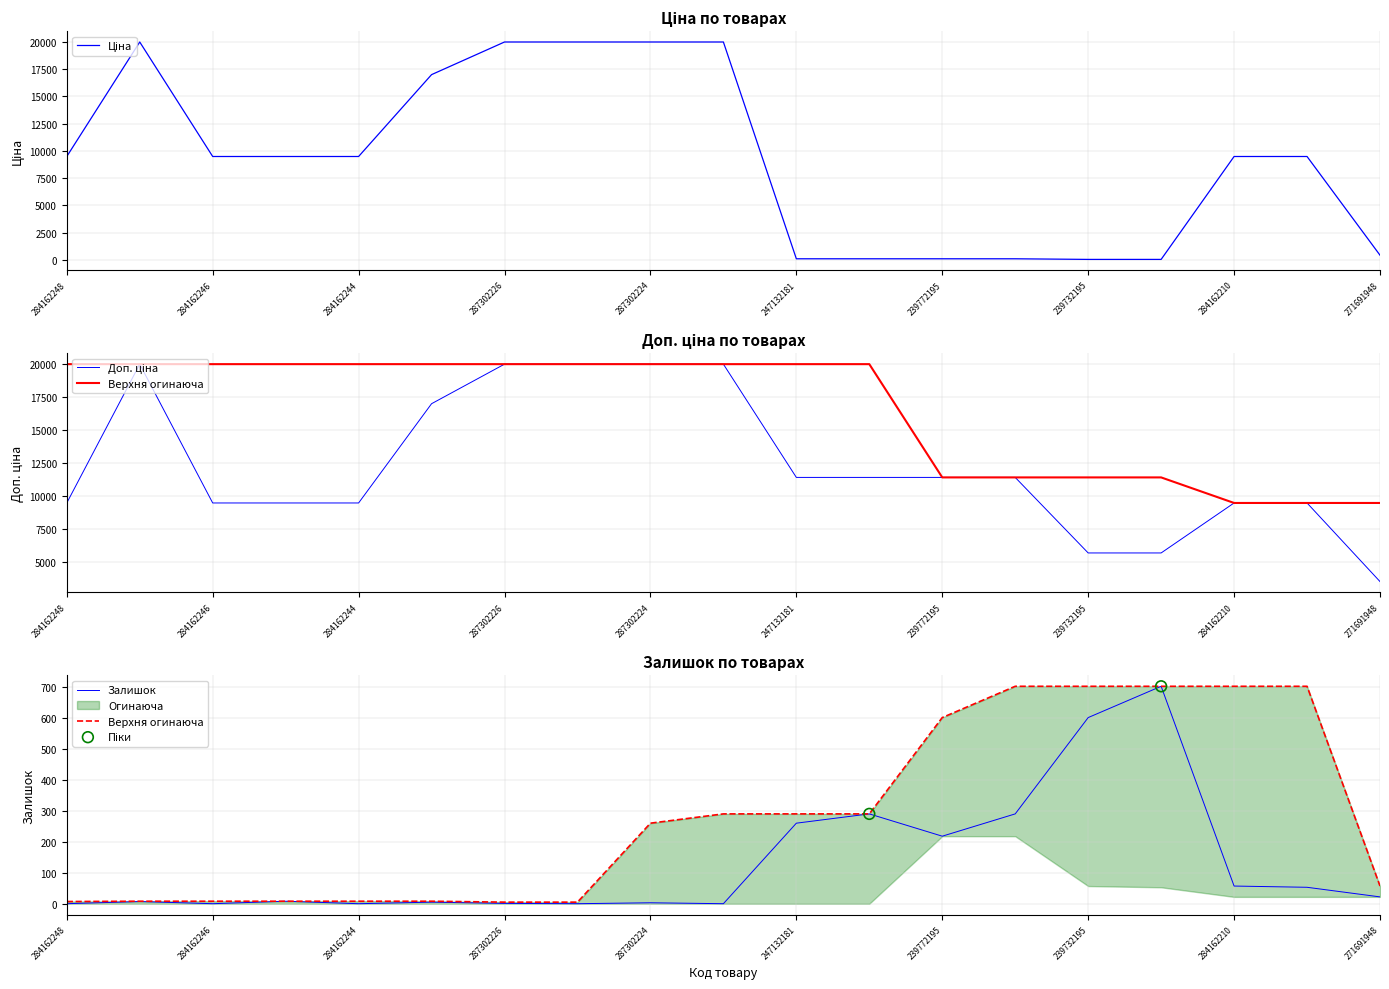

Which series reaches the maximum Y coordinate?

Ціна